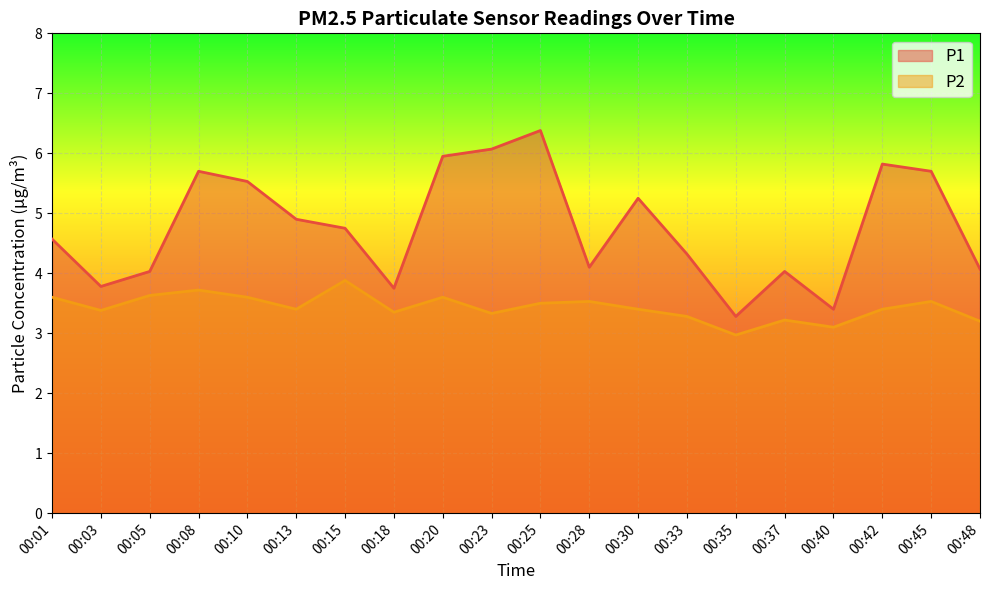

Reading right to left, extract all data points from this chart.

P1: 00:48=4.1	00:45=5.7	00:42=5.8	00:40=3.4	00:37=4.0	00:35=3.3	00:33=4.3	00:30=5.2	00:28=4.1	00:25=6.4	00:23=6.1	00:20=6.0	00:18=3.8	00:15=4.8	00:13=4.9	00:10=5.5	00:08=5.7	00:05=4.0	00:03=3.8	00:01=4.6
P2: 00:48=3.2	00:45=3.5	00:42=3.4	00:40=3.1	00:37=3.2	00:35=3.0	00:33=3.3	00:30=3.4	00:28=3.5	00:25=3.5	00:23=3.3	00:20=3.6	00:18=3.4	00:15=3.9	00:13=3.4	00:10=3.6	00:08=3.7	00:05=3.6	00:03=3.4	00:01=3.6